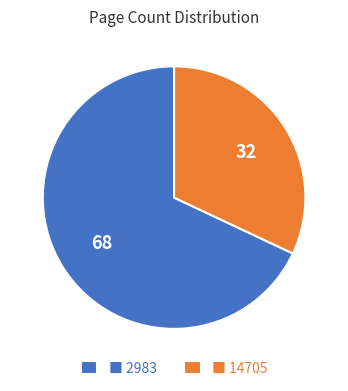

What is the ratio of the value at ■ 2983 to the value at ■ 14705?

2.1